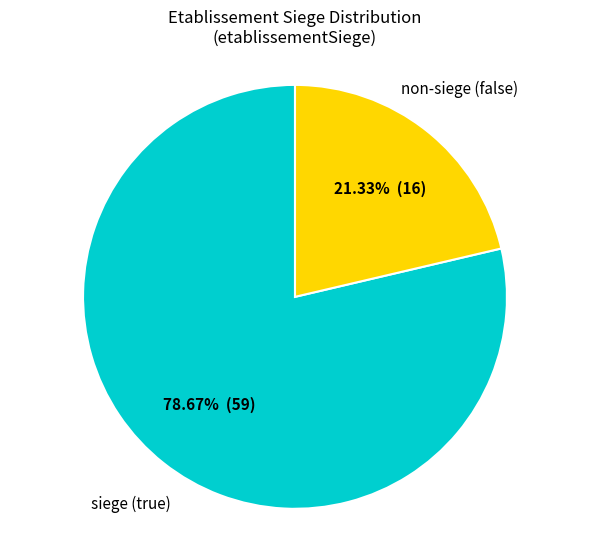

Which has a higher value, siege (true) or non-siege (false)?

siege (true)